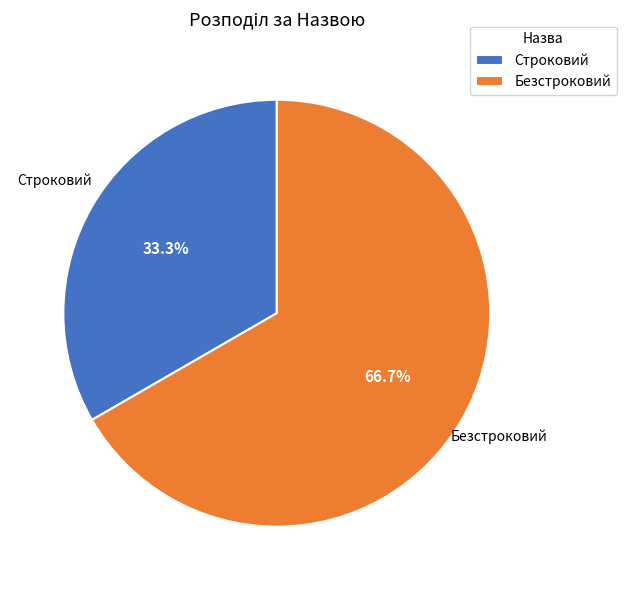

To the nearest percent, what is the difference between the Строковий and Безстроковий slice percentages?

33%